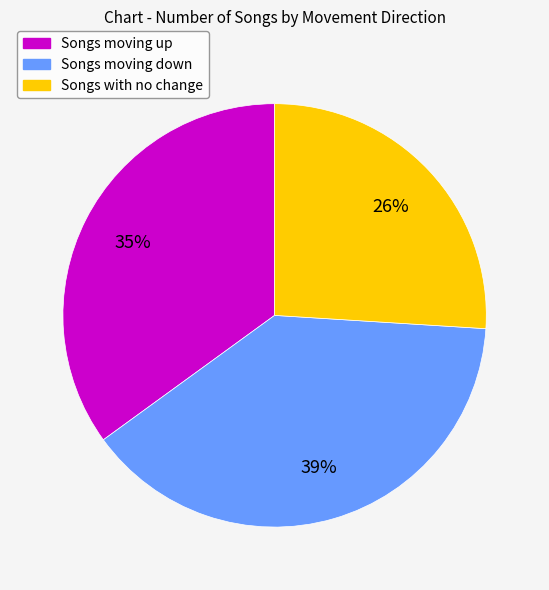

To the nearest percent, what is the difference between the largest and smallest slice percentages?

13%